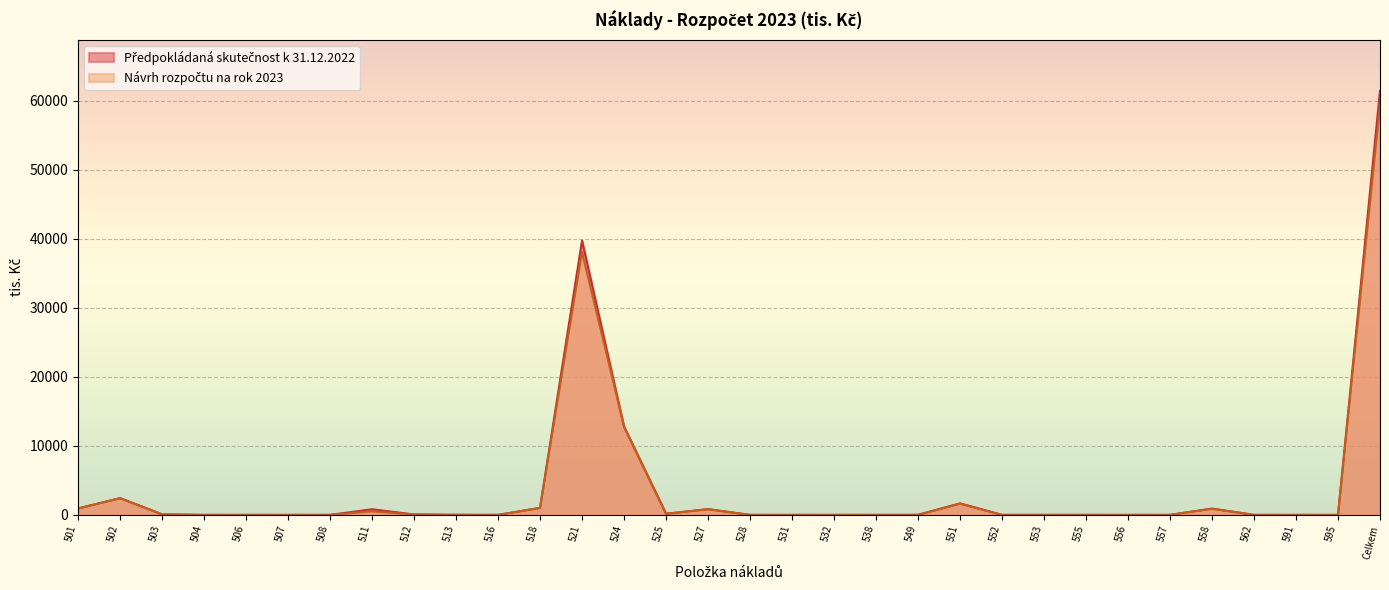

What is the label of the 6th point from the right?

557